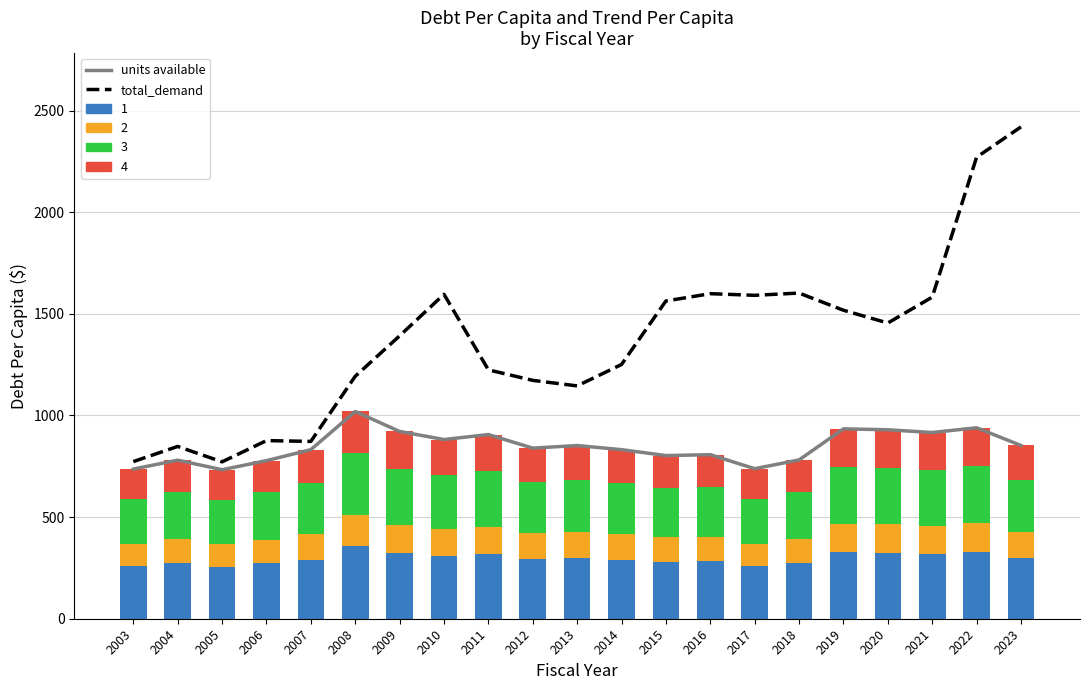

Reading right to left, what are all the values shown in this chart?

units available: 852.5	939.4	916.1	929.6	934.2	781.2	738.1	807.2	802.7	831.8	852.1	839.4	906.1	881.7	921.4	1019.6	831.8	777.8	733.1	780.1	736.2
total_demand: 2419.7	2270.6	1582.1	1454.9	1517.7	1602.3	1591.1	1599.2	1563.3	1250.9	1145.5	1172.7	1224.5	1596.1	1391.8	1192.8	872.4	876.3	771.8	847.6	773.2